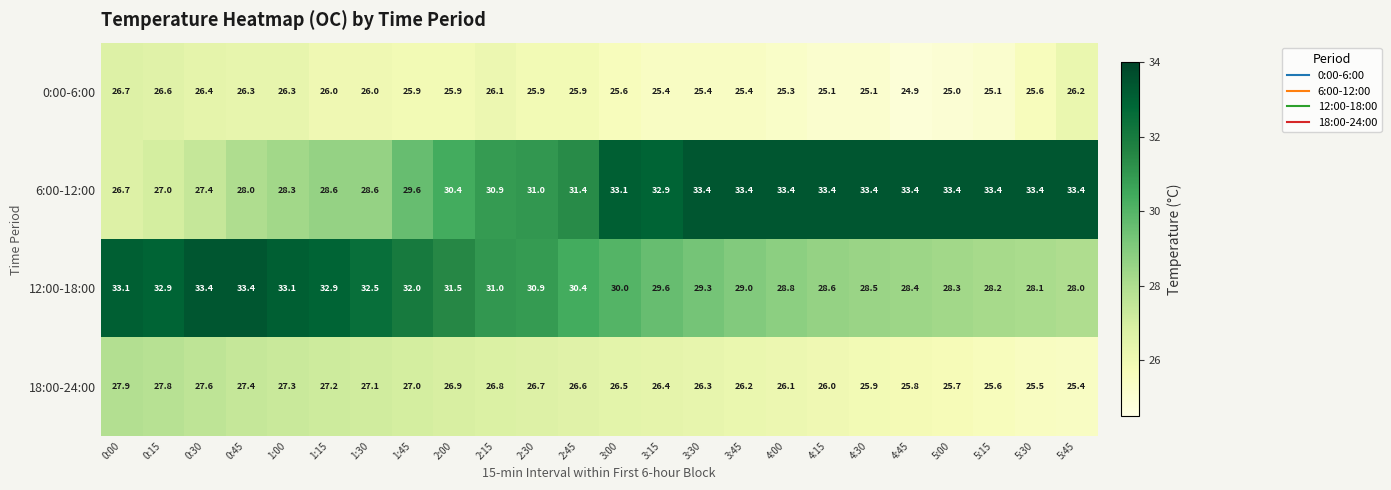

Rank the series at 3:30 from lowest to highest value.

0:00-6:00, 18:00-24:00, 12:00-18:00, 6:00-12:00